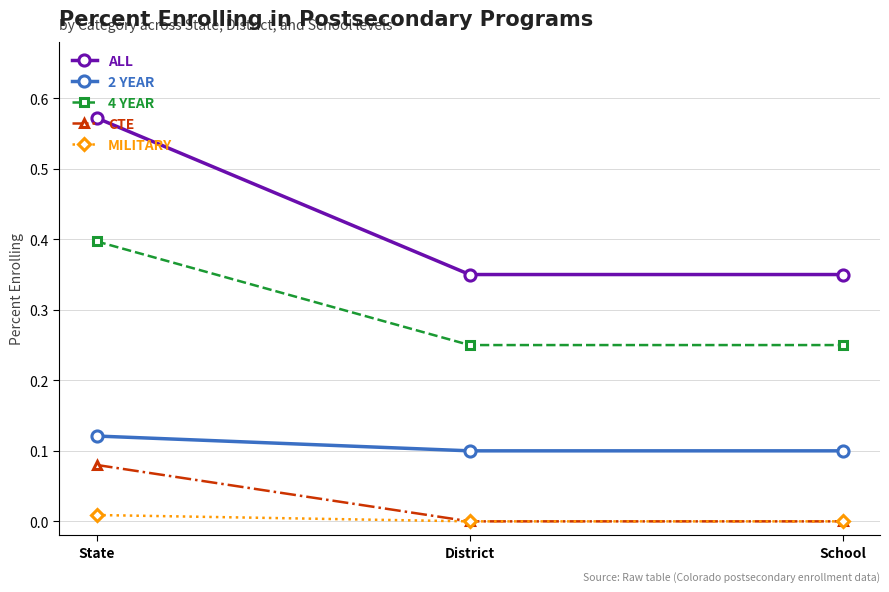

What position from the right is School?

1